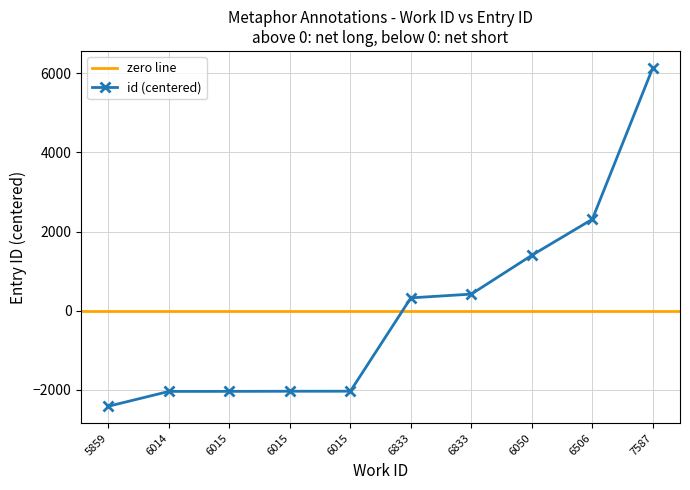

Reading right to left, transcribe all the data shown in this chart.

6139.7	2309.7	1398.7	416.7	321.7	-2039.3	-2040.3	-2043.3	-2044.3	-2419.3